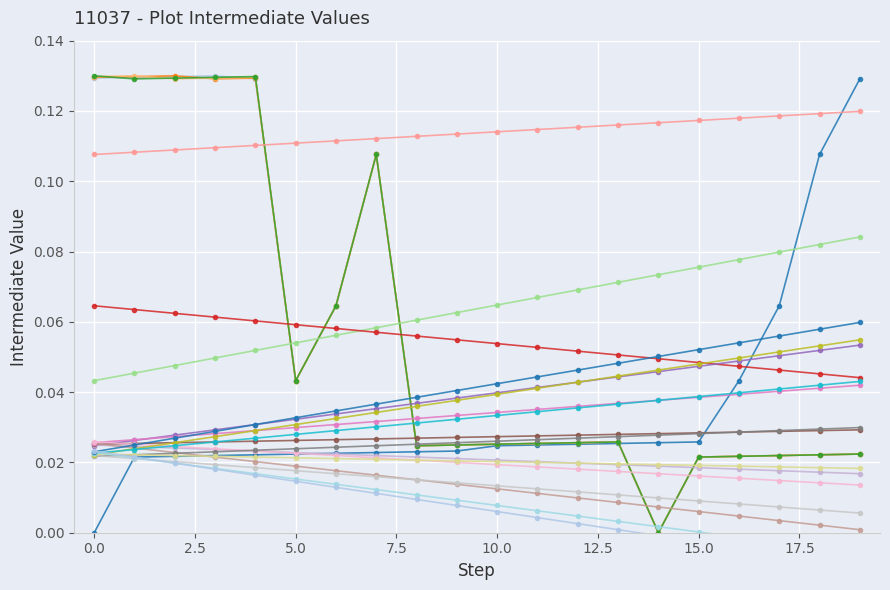

What is the value of the 11604 point at the 3rd from the left?

0.1